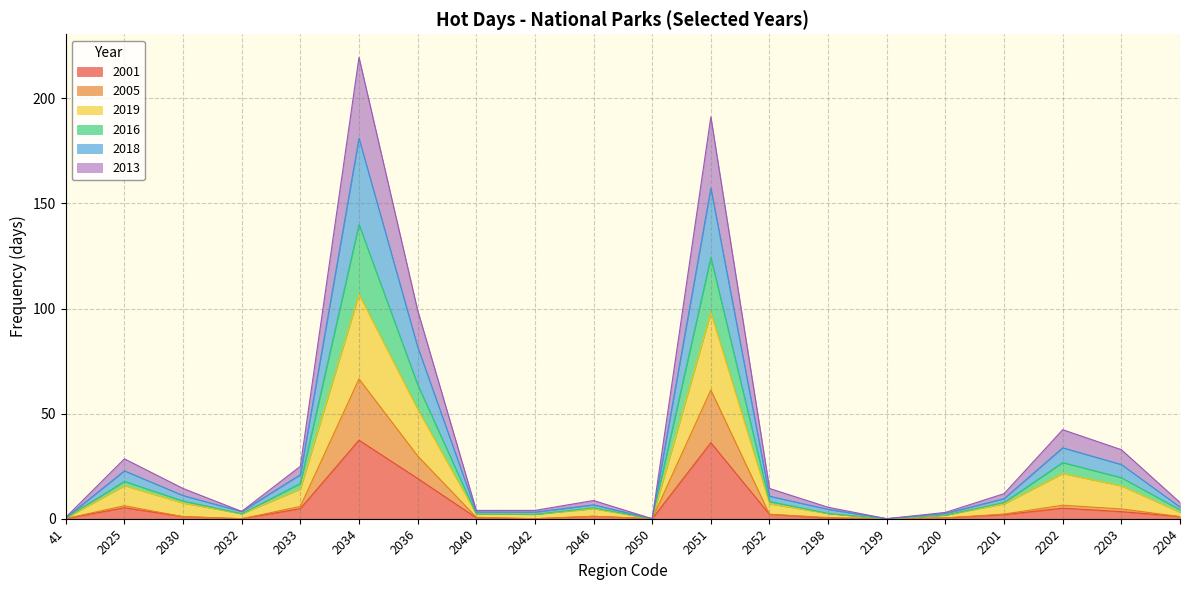

The 2005 series shows 2.2 at 2201. True or false?

True